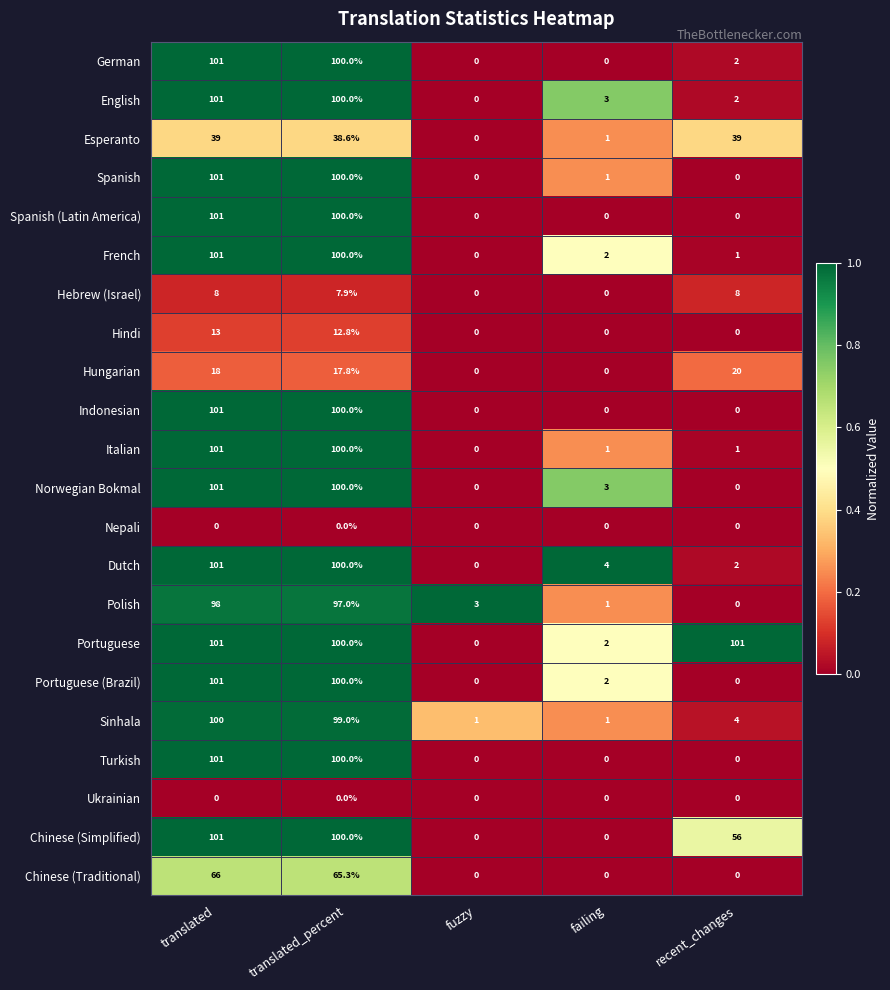

What is the difference between the second highest and minimum values in the Sinhala series?

98.0